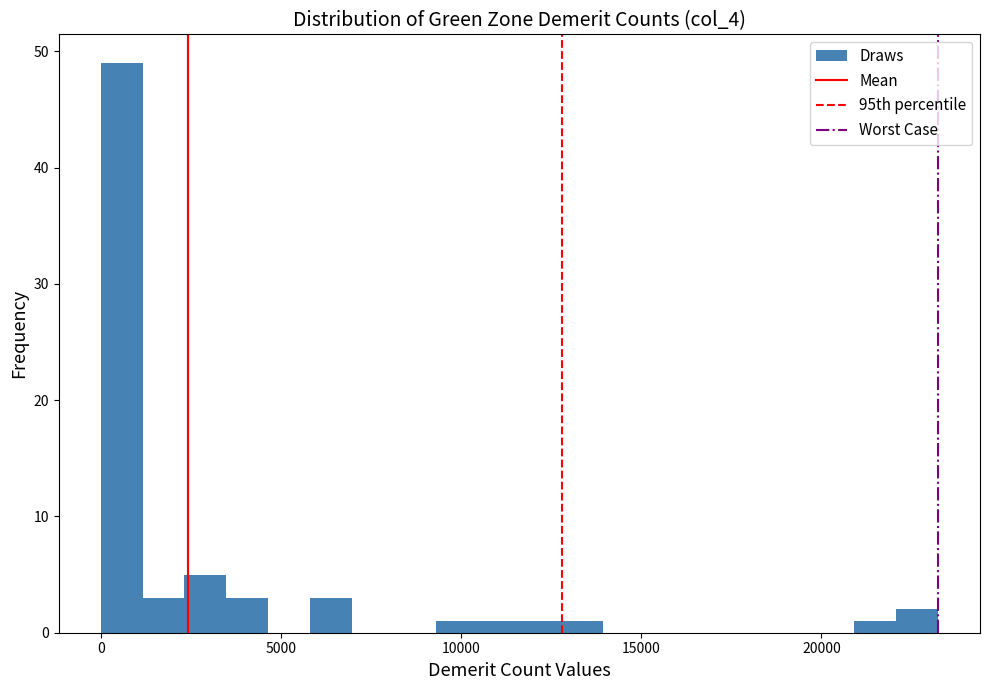

Read against the x-axis, roughly where is the centre of the tallest bar?

500